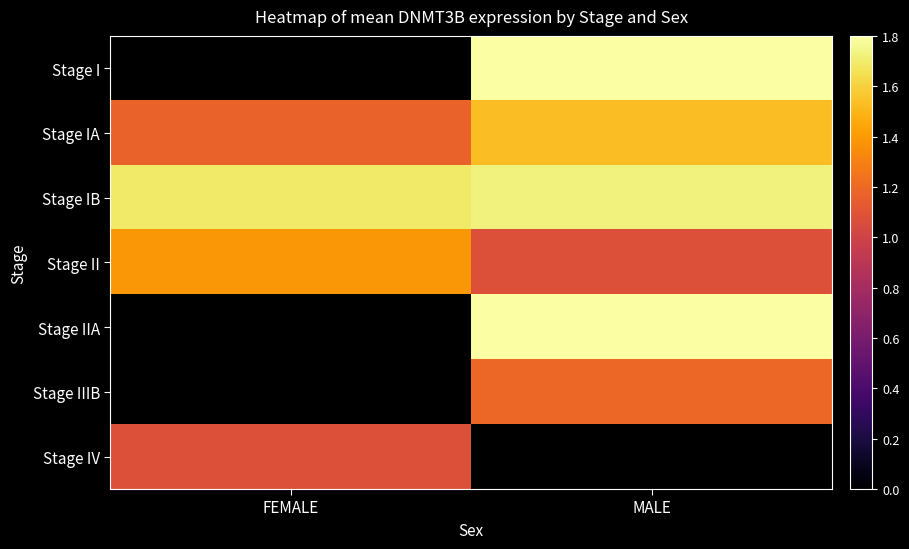

Where is Stage IB nearest to the value 1?

FEMALE